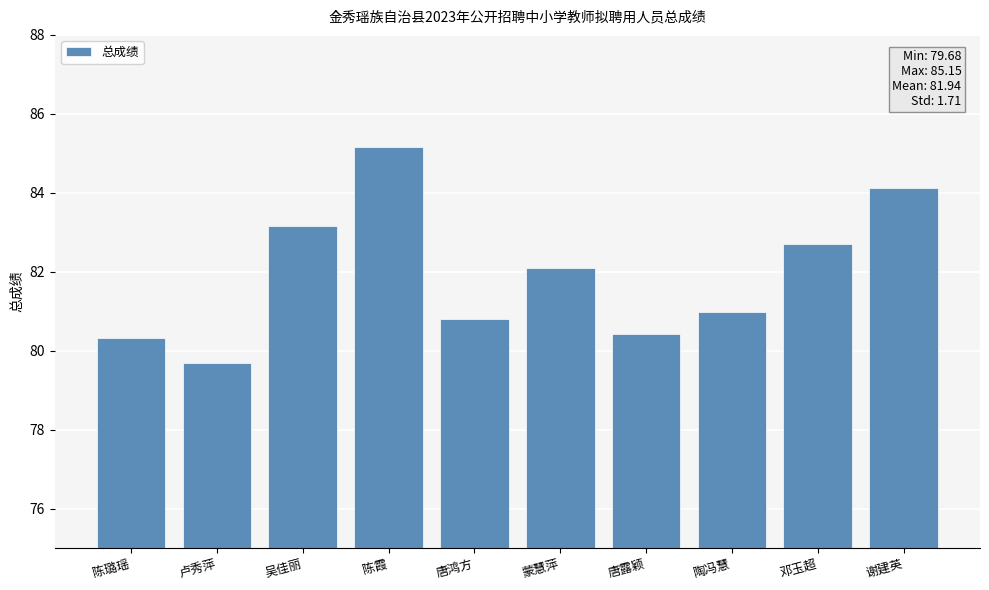

What is the minimum value shown in the chart?

79.7